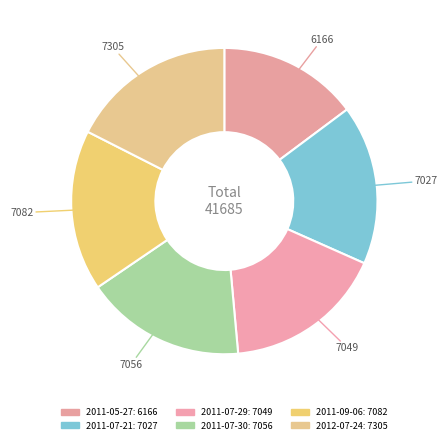

Does 2011-09-06 represent more than half of the total?

No